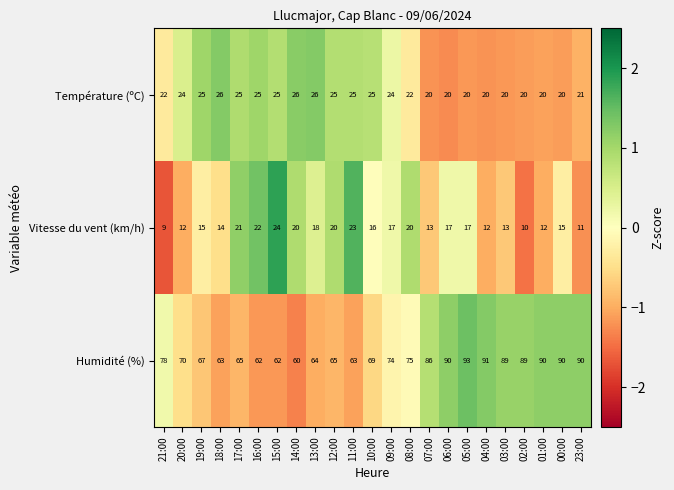

Which label corresponds to the smallest value in the chart?

21:00